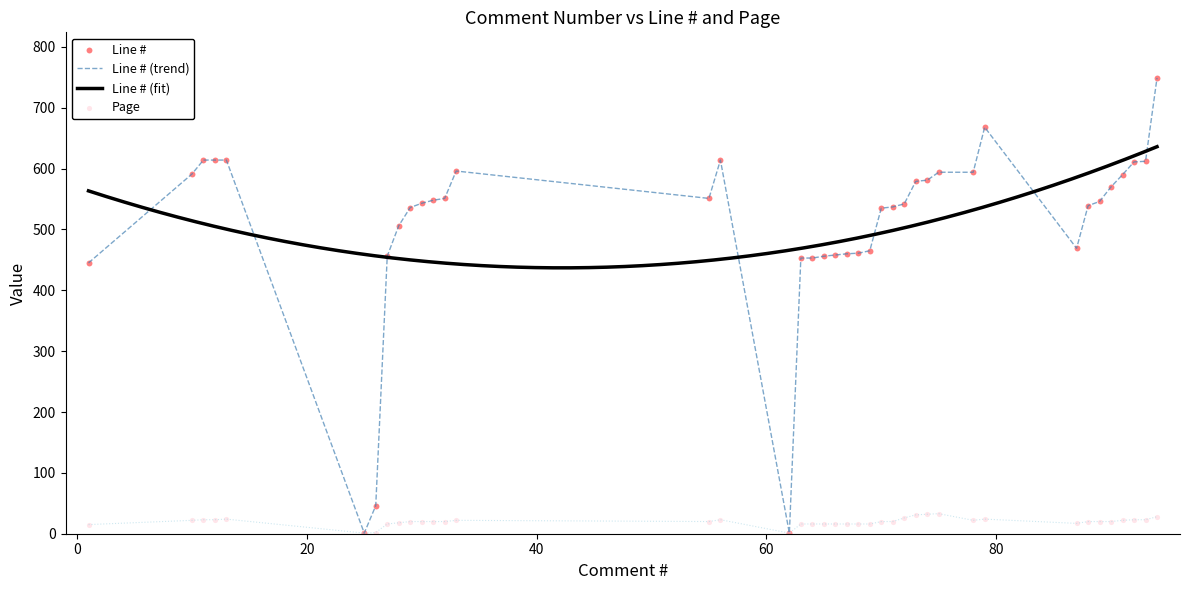

Which series reaches the maximum Y coordinate?

Line #